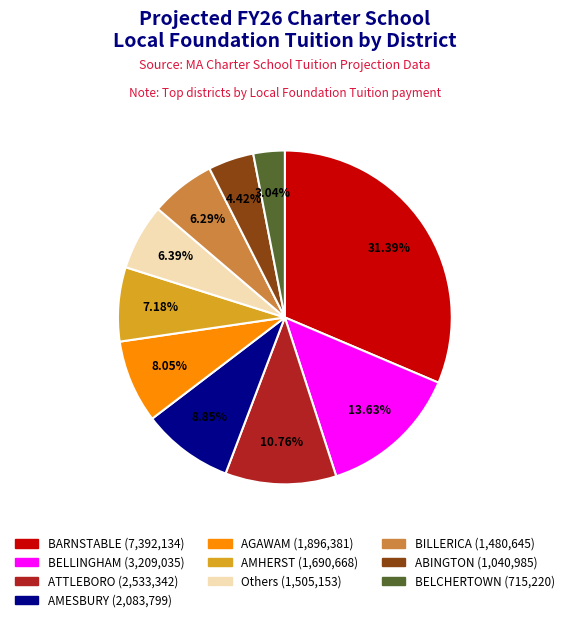

Is there any slice that represents more than half of the pie?

No